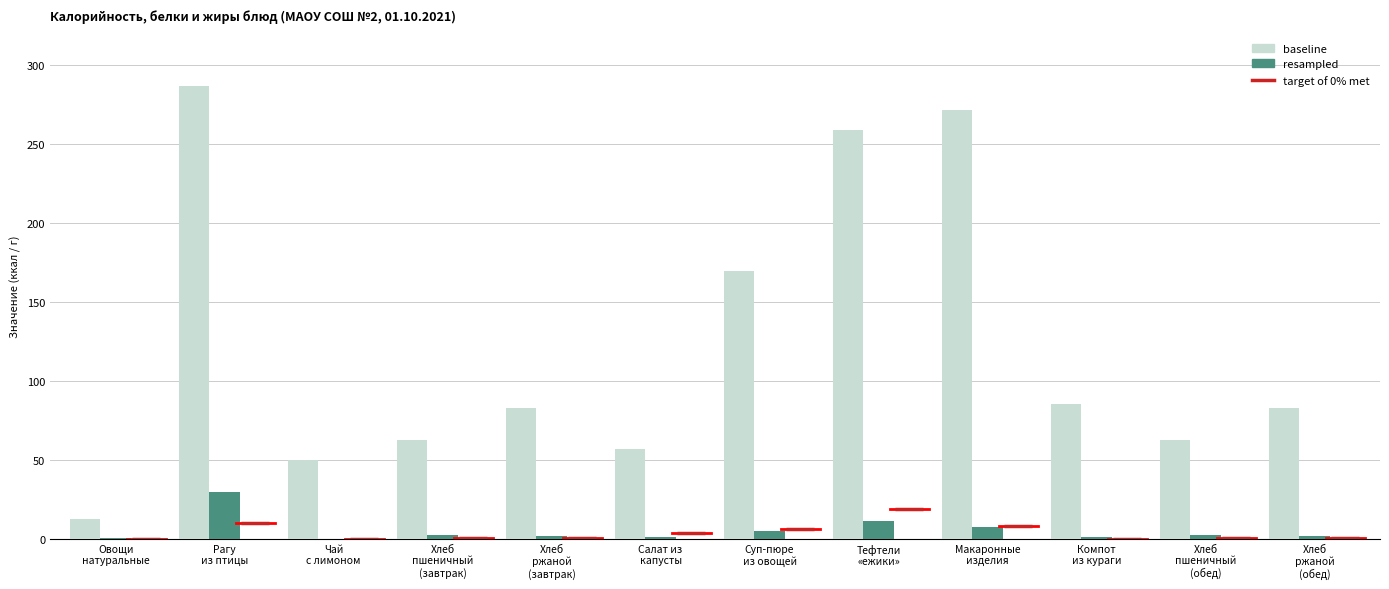

What is the sum of all baseline values?

1483.7